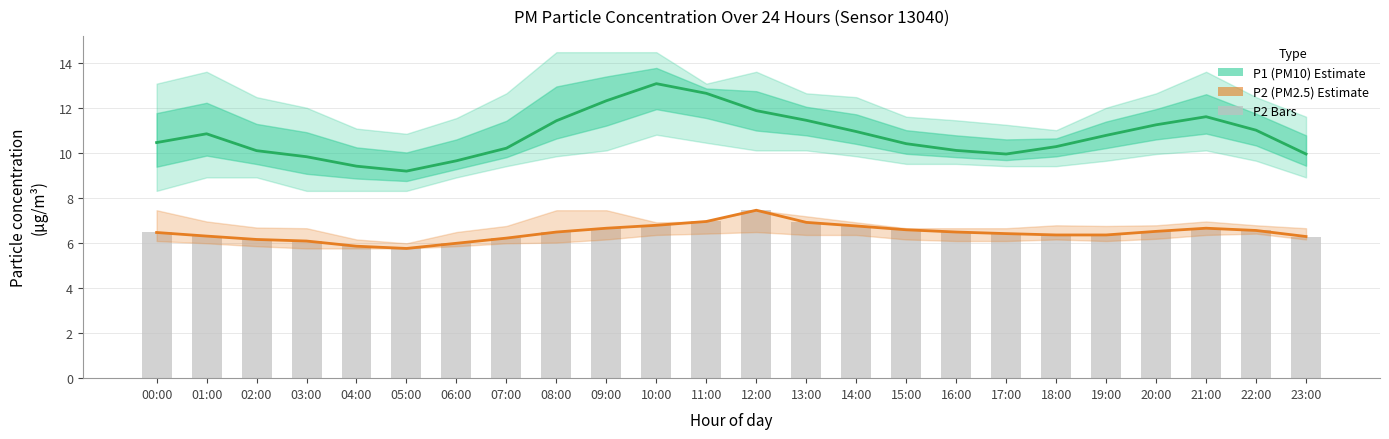

Where does the P2 (PM2.5) Estimate series first go above 6?

00:00